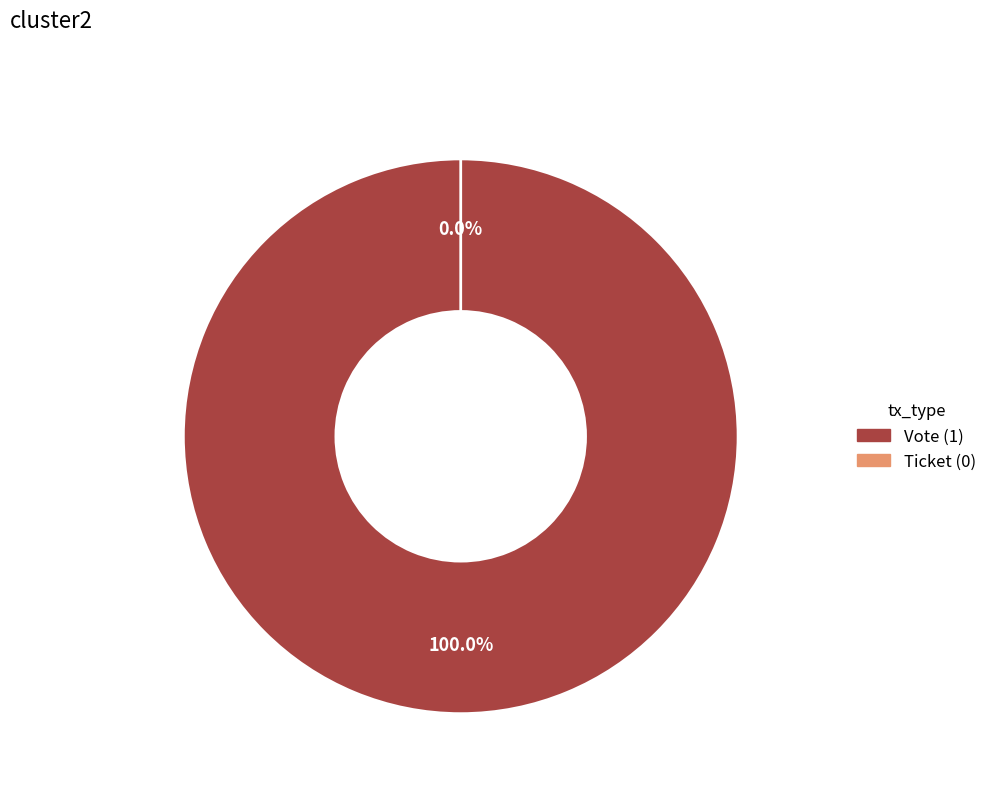

Between Vote and Ticket, which is larger?

Vote